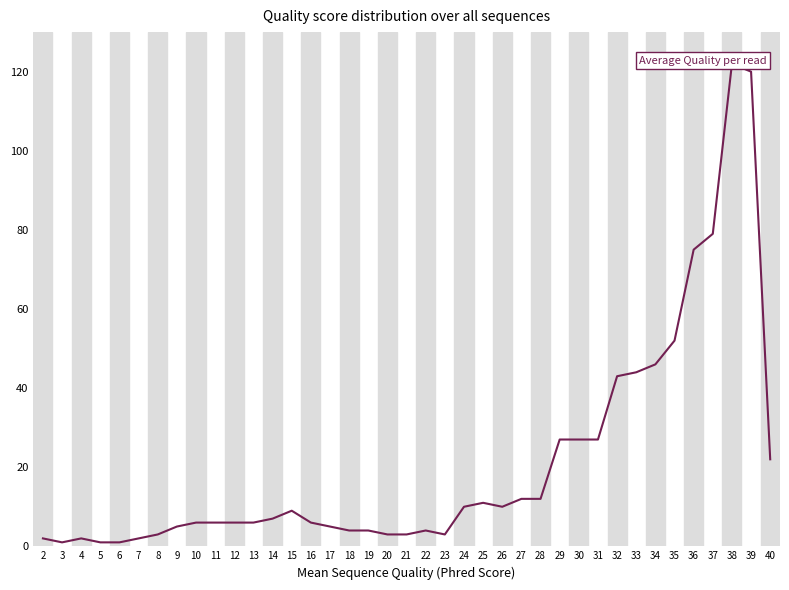

The chart shows a value of 1 at 6. True or false?

True